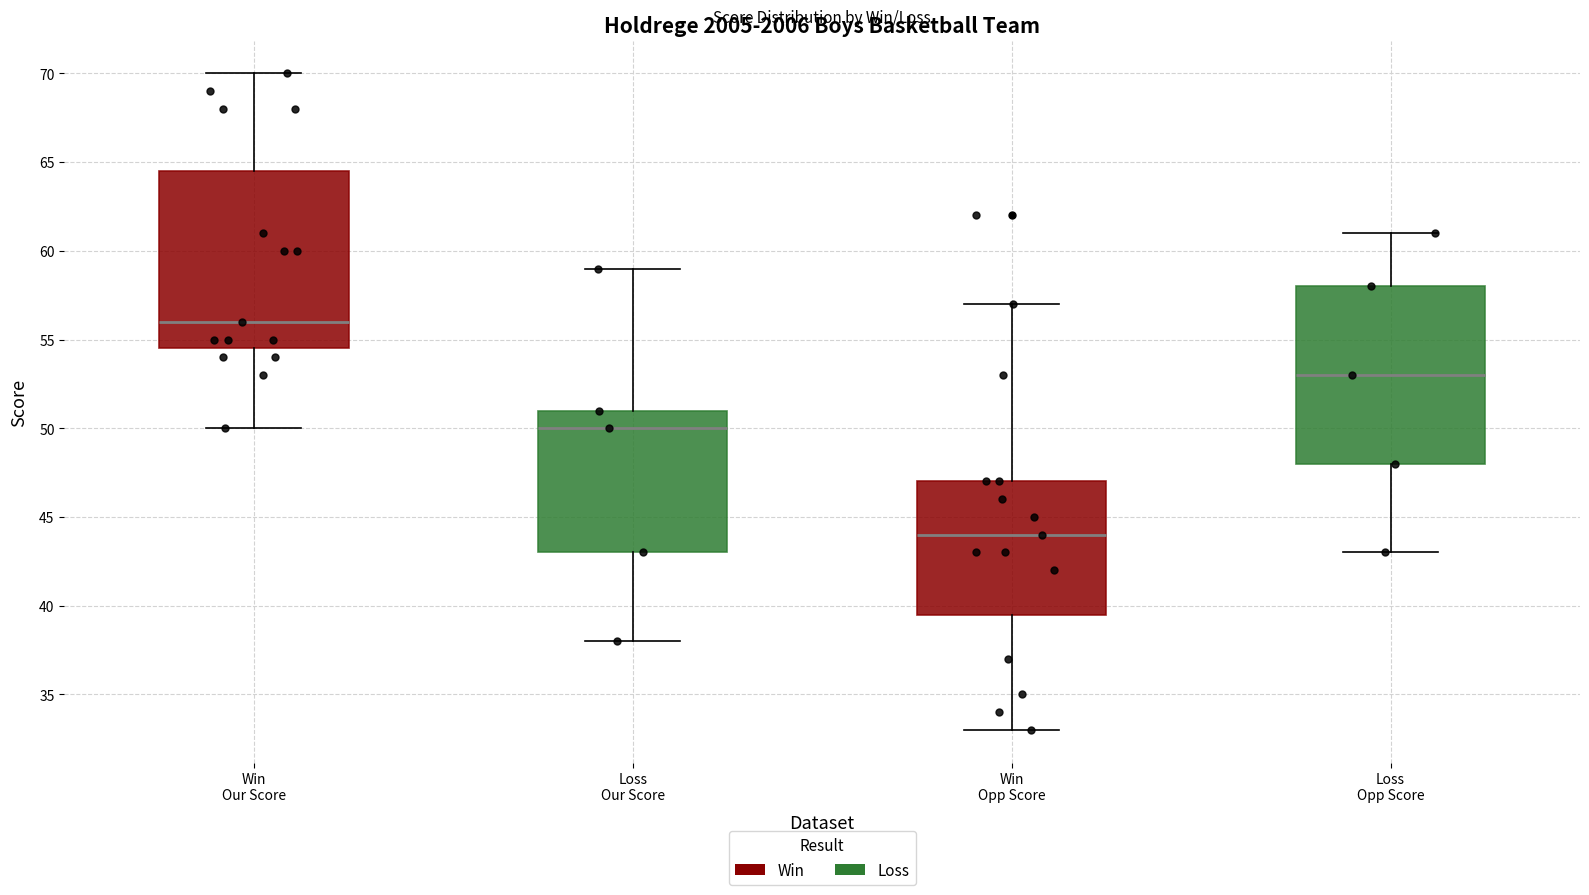

Reading left to right, transcribe this box plot: for each box, give where its median line is, the range the box spans, and where its two whiskers end, as read against the y-axis. The values are not printed on the chart, so give them approximately, as read against the axis.

Win Our Score: median 56.0, box 54.5 to 64.5, whiskers 50.0 to 70.0
Loss Our Score: median 50.0, box 43.0 to 51.0, whiskers 38.0 to 59.0
Win Opp Score: median 44.0, box 39.5 to 47.0, whiskers 33.0 to 57.0
Loss Opp Score: median 53.0, box 48.0 to 58.0, whiskers 43.0 to 61.0